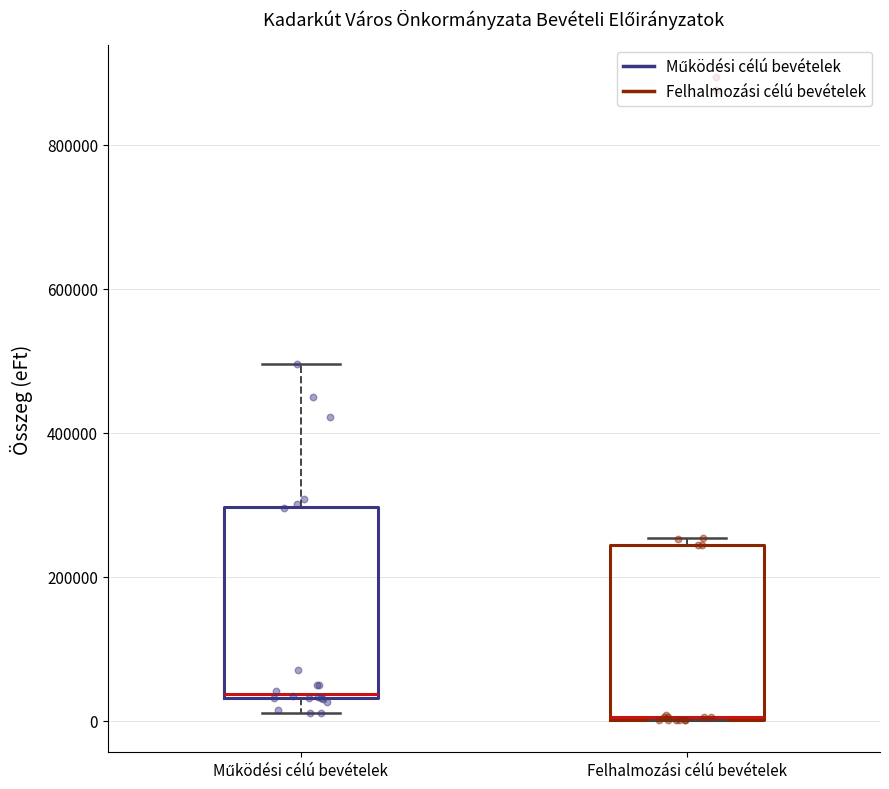

Reading left to right, read every box against the y-axis: the position of its median line, the range the box covers, and the ends of its whiskers. The values are not printed on the chart, so give them approximately, as read against the axis.

Működési célú bevételek: median 40000 (just above the box's lower edge), box 40000 to 300000, whiskers 20000 to 500000
Felhalmozási célú bevételek: median 0 (drawn on the box's lower edge), box 0 to 240000, whiskers 0 to 260000